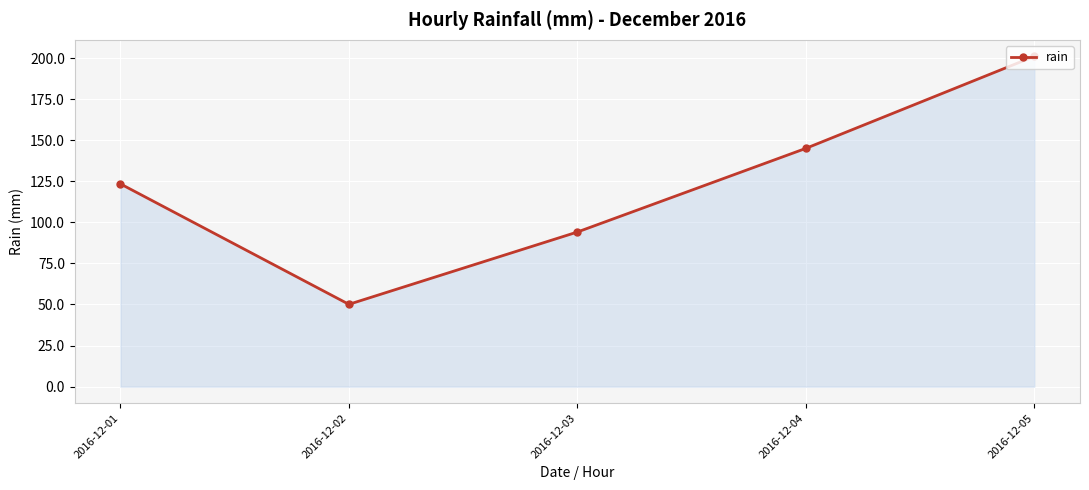

What is the ratio of the value at 2016-12-04 to the value at 2016-12-01?

1.2